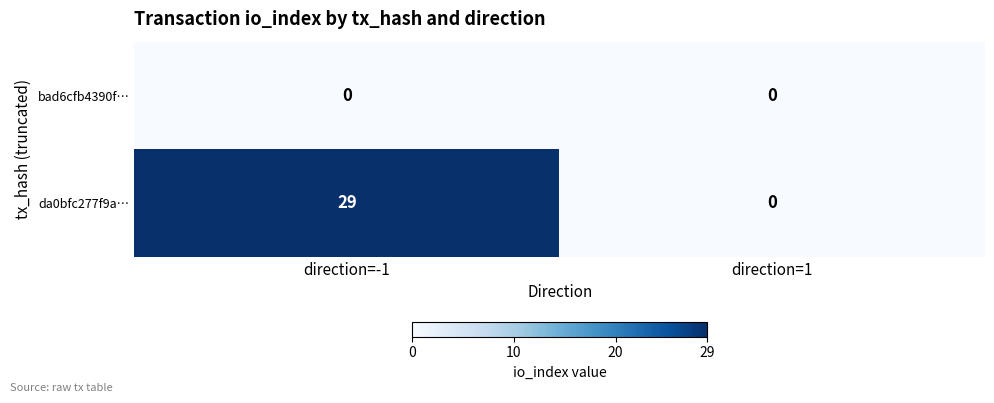

Reading left to right, what are all the values shown in this chart?

bad6cfb4390f…: 0	0
da0bfc277f9a…: 29	0